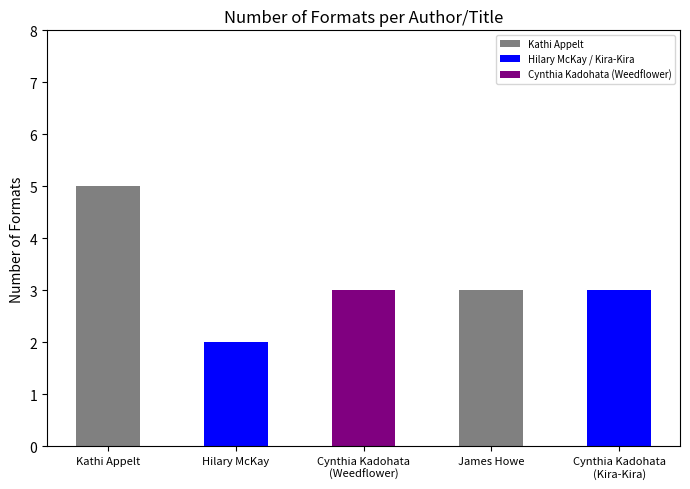

How many values are between 3 and 4?

3